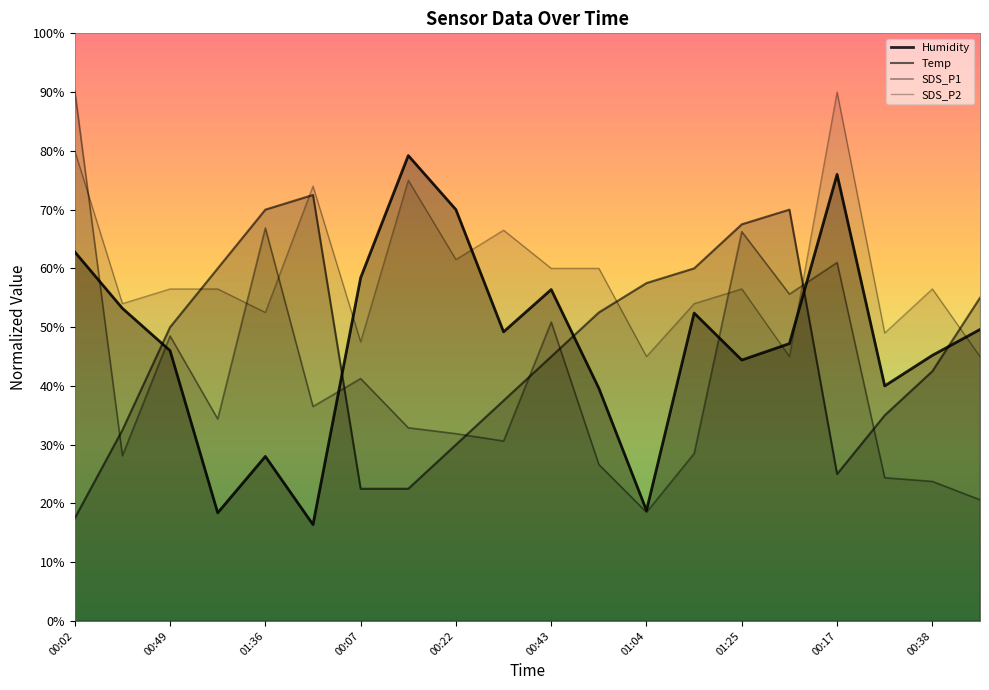

What is the spread (max minus min) of values at 00:54?

33.4